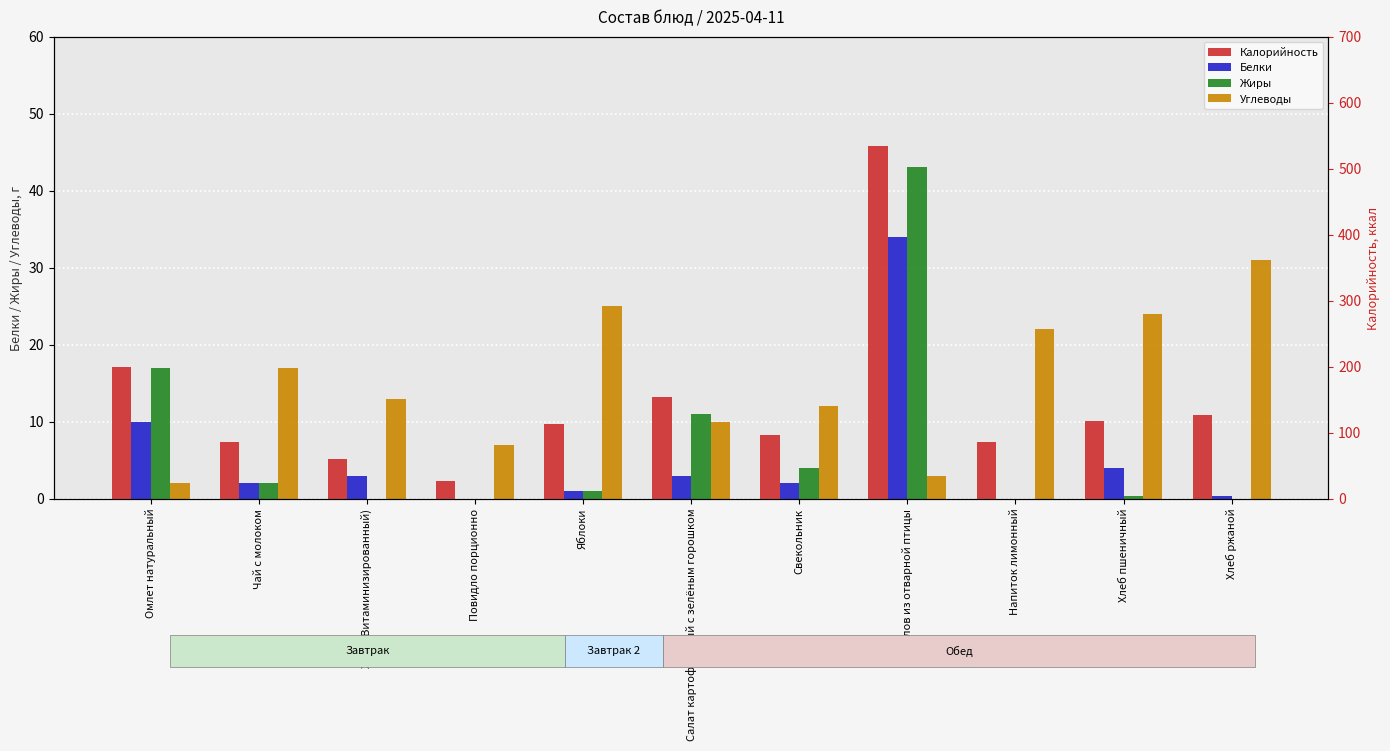

What is the difference between the Калорийность values at Свекольник and Яблоки?

16.0